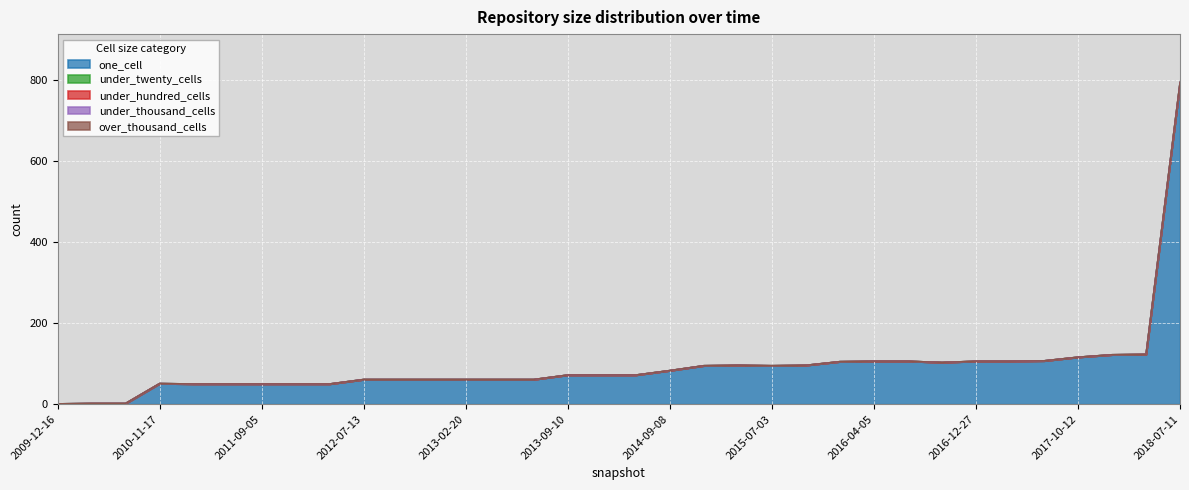

Reading left to right, extract all data points from this chart.

one_cell: 2009-12-16=1	2010-04-01=2	2010-07-26=2	2010-11-17=51	2011-02-21=50	2011-06-10=50	2011-09-05=50	2012-01-18=50	2012-03-26=50	2012-07-13=61	2012-10-31=61	2012-12-11=61	2013-02-20=61	2013-05-21=61	2013-07-09=61	2013-09-10=72	2013-12-20=72	2014-03-28=72	2014-09-08=83	2015-01-19=95	2015-04-09=96	2015-07-03=95	2015-10-01=96	2016-01-04=105	2016-04-05=106	2016-07-04=106	2016-10-07=103	2016-12-27=106	2017-04-12=106	2017-07-24=107	2017-10-12=116	2017-12-22=122	2018-04-09=123	2018-07-11=793
under_twenty_cells: 2009-12-16=0	2010-04-01=0	2010-07-26=0	2010-11-17=0	2011-02-21=0	2011-06-10=0	2011-09-05=0	2012-01-18=0	2012-03-26=0	2012-07-13=0	2012-10-31=0	2012-12-11=0	2013-02-20=0	2013-05-21=0	2013-07-09=0	2013-09-10=0	2013-12-20=0	2014-03-28=0	2014-09-08=0	2015-01-19=0	2015-04-09=0	2015-07-03=0	2015-10-01=0	2016-01-04=0	2016-04-05=0	2016-07-04=0	2016-10-07=0	2016-12-27=0	2017-04-12=0	2017-07-24=0	2017-10-12=0	2017-12-22=0	2018-04-09=0	2018-07-11=0
under_hundred_cells: 2009-12-16=0	2010-04-01=0	2010-07-26=0	2010-11-17=0	2011-02-21=0	2011-06-10=0	2011-09-05=0	2012-01-18=0	2012-03-26=0	2012-07-13=0	2012-10-31=0	2012-12-11=0	2013-02-20=0	2013-05-21=0	2013-07-09=0	2013-09-10=0	2013-12-20=0	2014-03-28=0	2014-09-08=0	2015-01-19=0	2015-04-09=0	2015-07-03=0	2015-10-01=0	2016-01-04=0	2016-04-05=0	2016-07-04=0	2016-10-07=0	2016-12-27=0	2017-04-12=0	2017-07-24=0	2017-10-12=0	2017-12-22=0	2018-04-09=0	2018-07-11=0
under_thousand_cells: 2009-12-16=0	2010-04-01=0	2010-07-26=0	2010-11-17=0	2011-02-21=0	2011-06-10=0	2011-09-05=0	2012-01-18=0	2012-03-26=0	2012-07-13=0	2012-10-31=0	2012-12-11=0	2013-02-20=0	2013-05-21=0	2013-07-09=0	2013-09-10=0	2013-12-20=0	2014-03-28=0	2014-09-08=0	2015-01-19=0	2015-04-09=0	2015-07-03=0	2015-10-01=0	2016-01-04=0	2016-04-05=0	2016-07-04=0	2016-10-07=0	2016-12-27=0	2017-04-12=0	2017-07-24=0	2017-10-12=0	2017-12-22=0	2018-04-09=0	2018-07-11=0
over_thousand_cells: 2009-12-16=0	2010-04-01=0	2010-07-26=0	2010-11-17=0	2011-02-21=0	2011-06-10=0	2011-09-05=0	2012-01-18=0	2012-03-26=0	2012-07-13=0	2012-10-31=0	2012-12-11=0	2013-02-20=0	2013-05-21=0	2013-07-09=0	2013-09-10=0	2013-12-20=0	2014-03-28=0	2014-09-08=0	2015-01-19=0	2015-04-09=0	2015-07-03=0	2015-10-01=0	2016-01-04=0	2016-04-05=0	2016-07-04=0	2016-10-07=0	2016-12-27=0	2017-04-12=0	2017-07-24=0	2017-10-12=0	2017-12-22=0	2018-04-09=0	2018-07-11=0